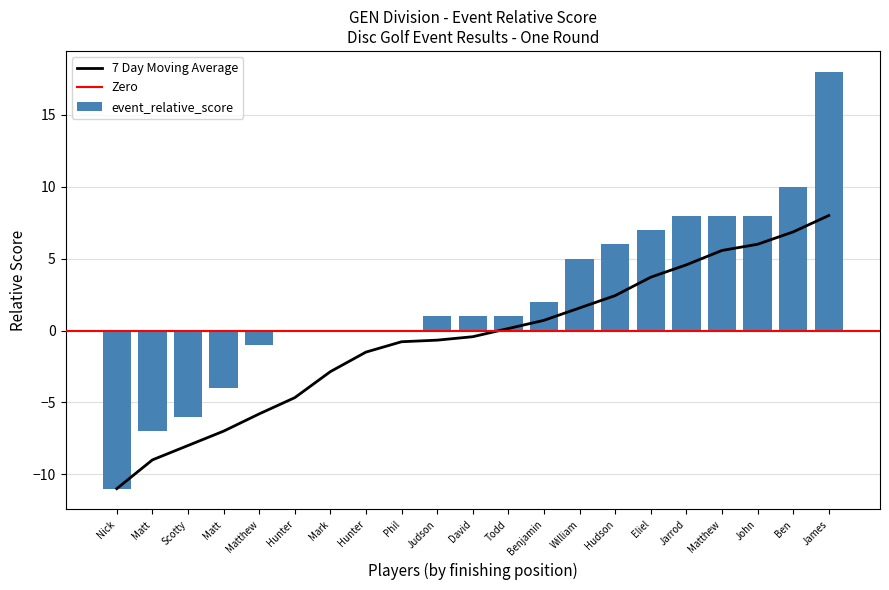

What is the minimum value shown in the chart?

-11.0